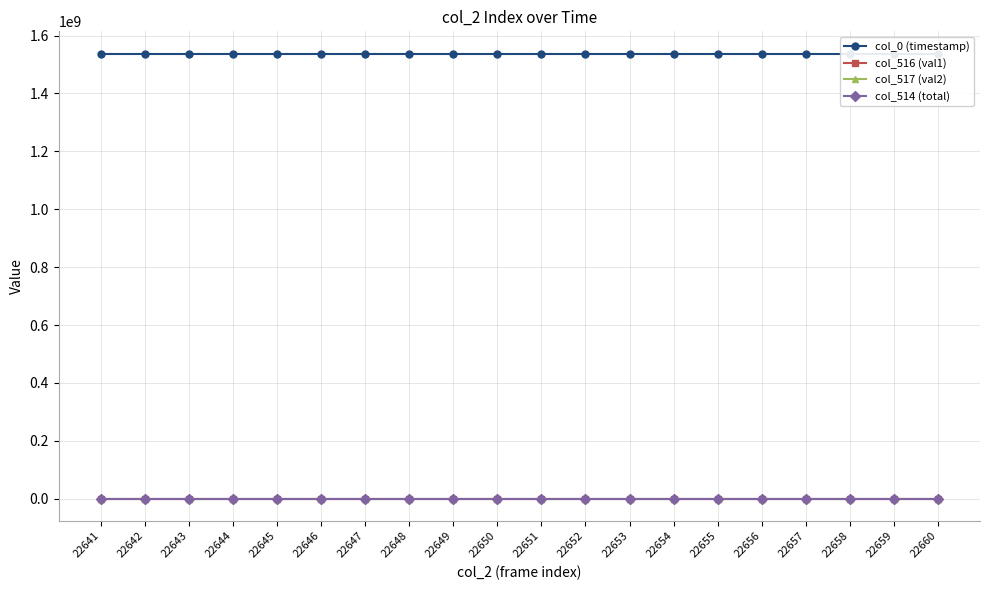

How many lines are shown in the chart?

4